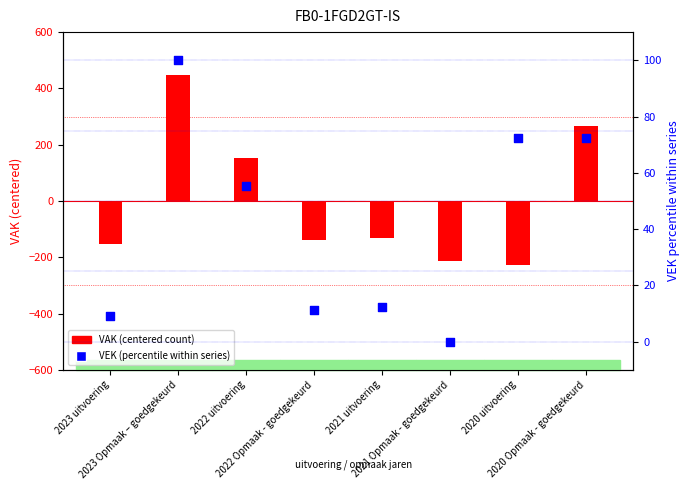

At how many categories does at least one series exceed -89?

8